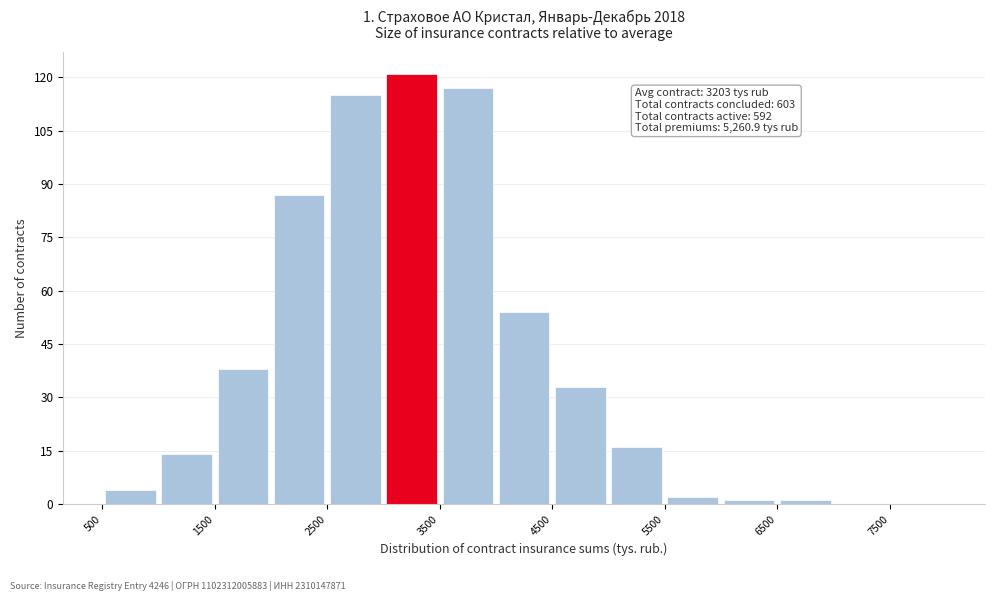

Over which range of the x-axis is the bar tallest?

3000 to 3500